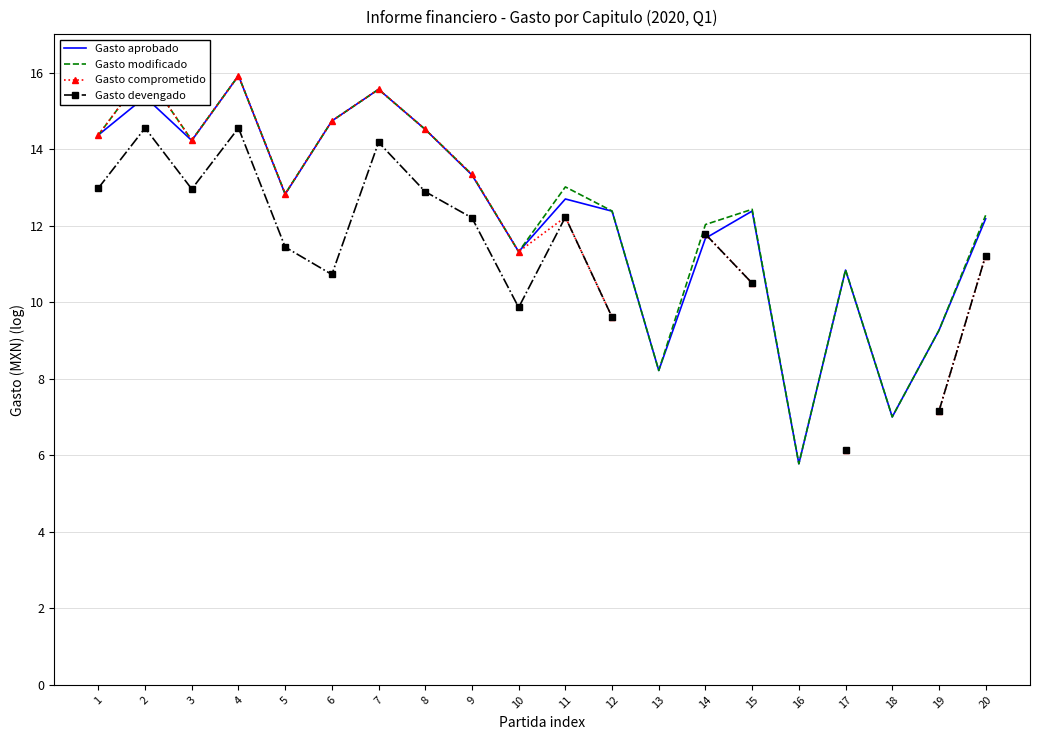

List the series in order of their peak value, highest first.

Gasto modificado, Gasto comprometido, Gasto aprobado, Gasto devengado